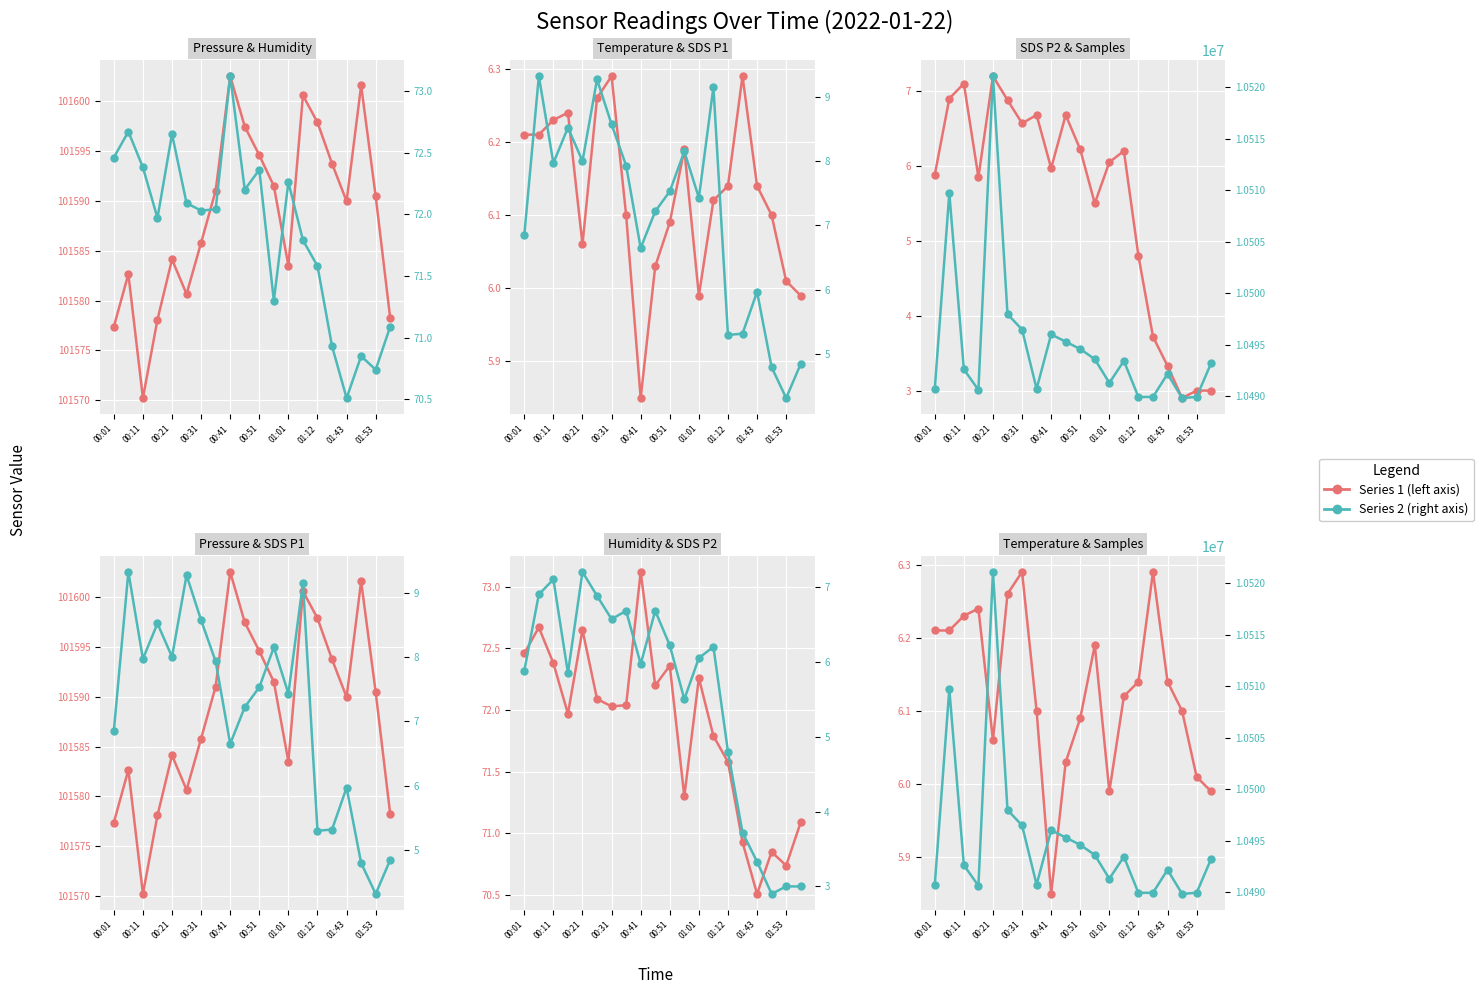

Between 01:53 and 16, which series saw the biggest shift?

Samples